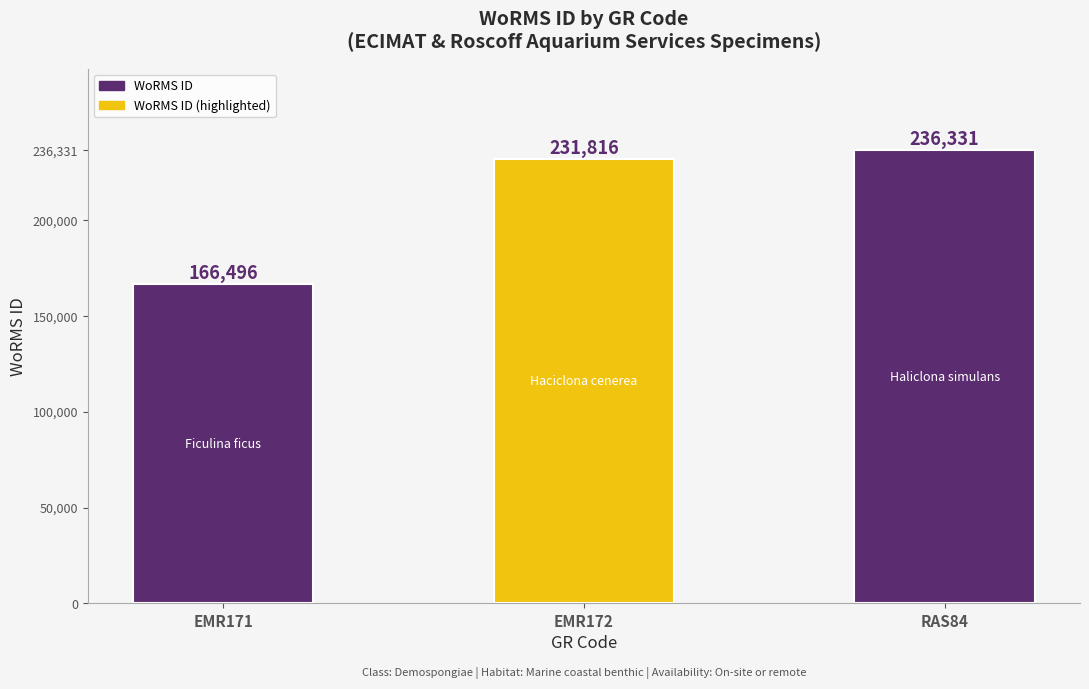

What is the sum of all values?

634643